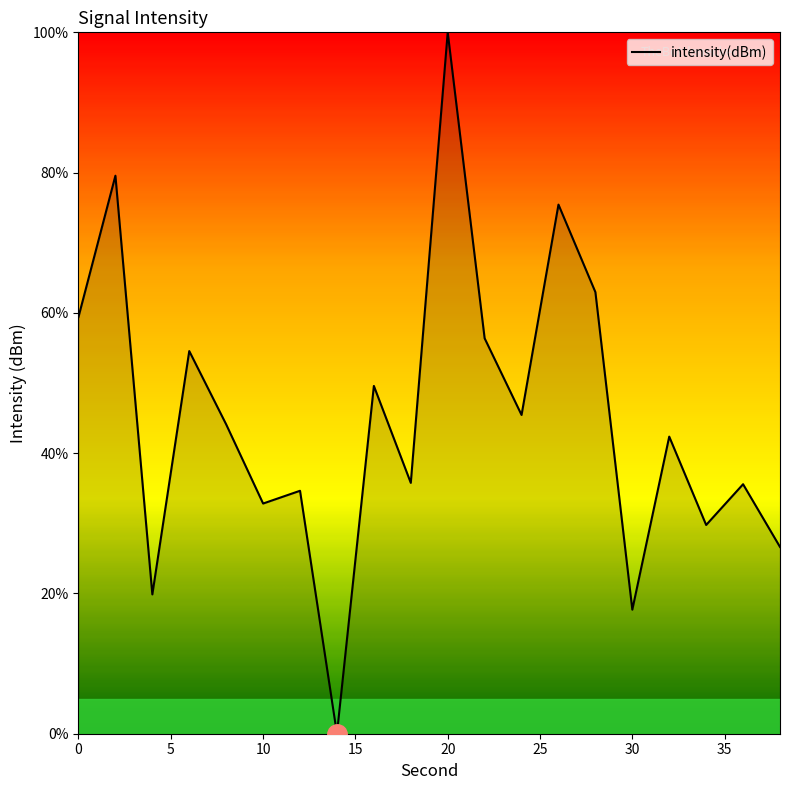

How many lines are shown in the chart?

1